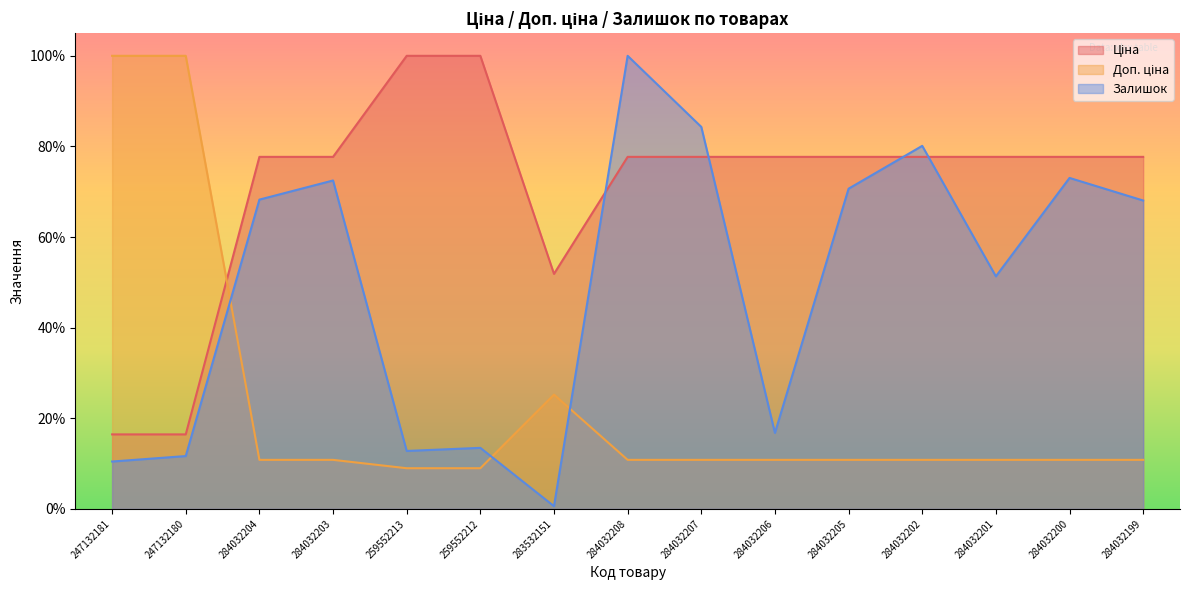

True or false: Ціна has more than 0 interior local peaks.

False